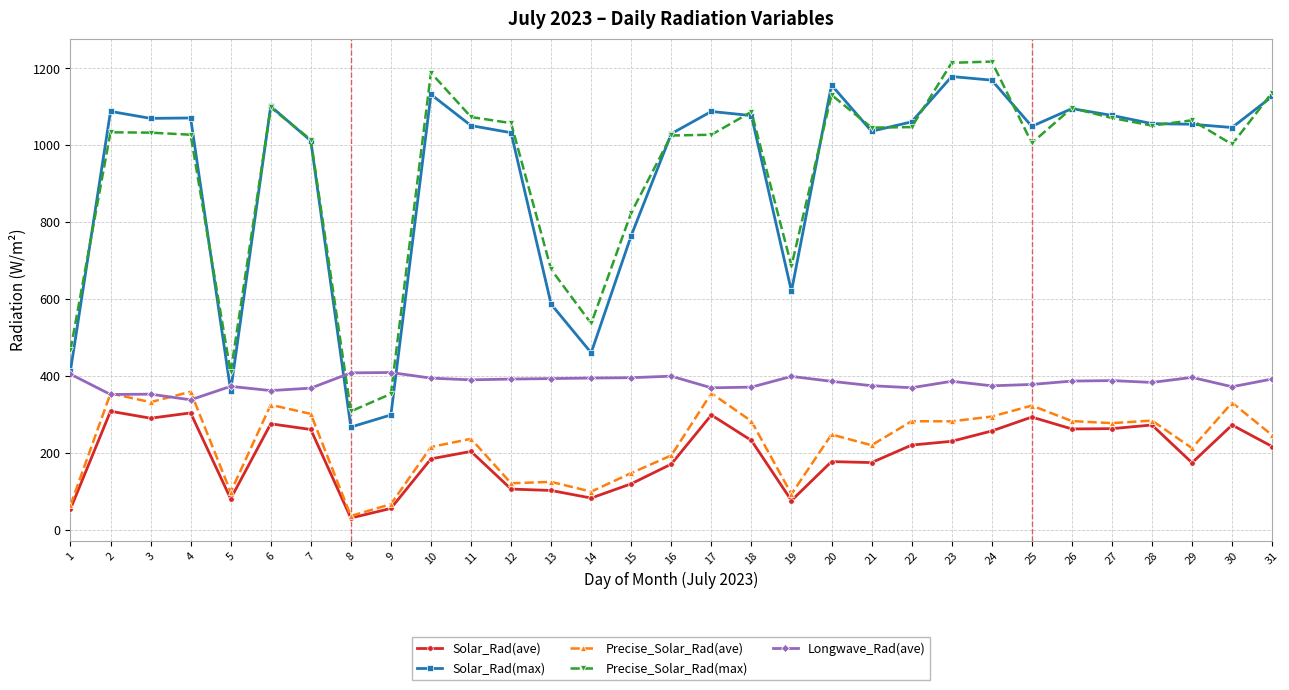

Between 13 and 18, which series saw the biggest shift?

Solar_Rad(max)